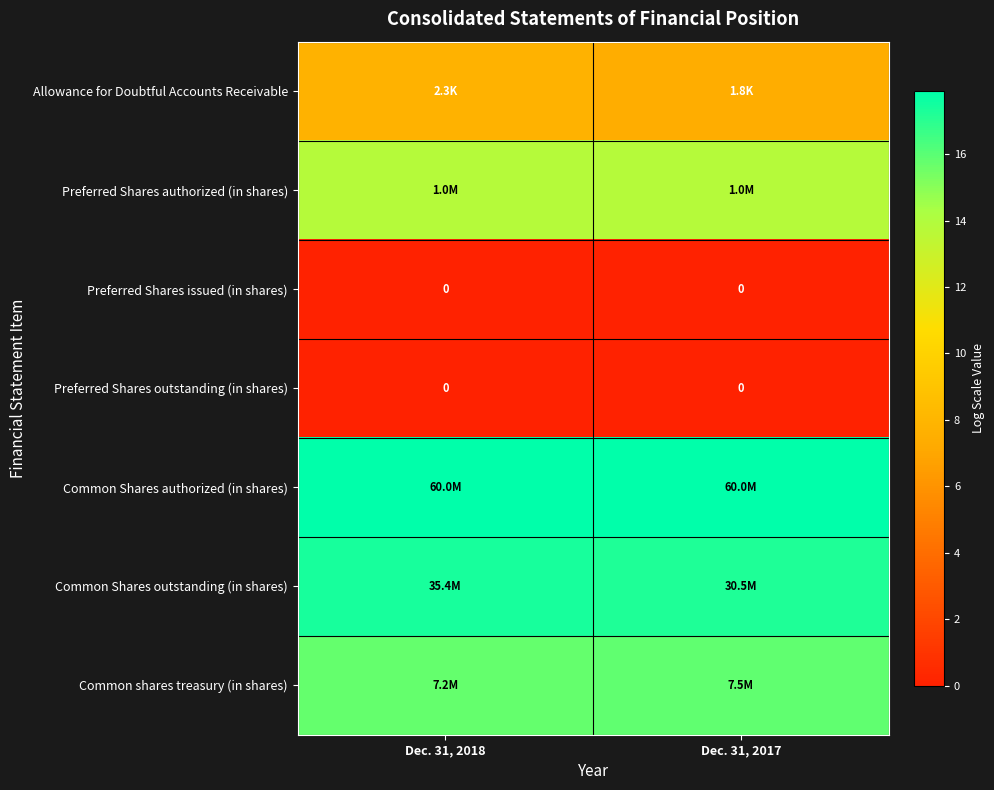

True or false: Preferred Shares authorized (in shares) has a value of 13.8 at Dec. 31, 2018.

True